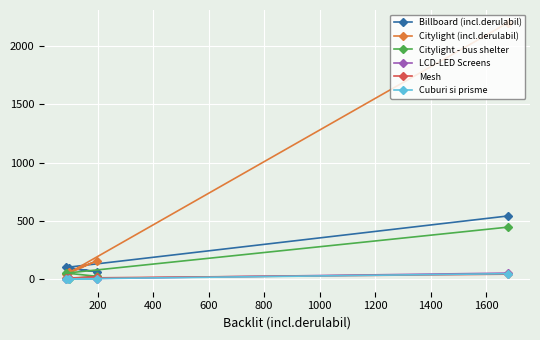

Between which two adjacent categories do Mesh and LCD-LED Screens first intersect?

0 and 200